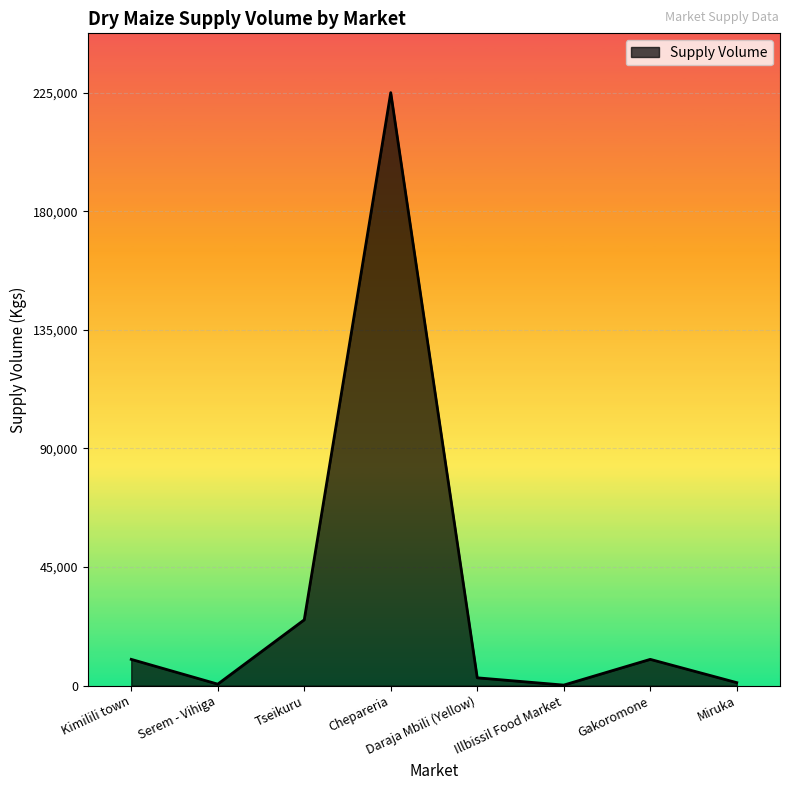

How many values are below 10000?

4